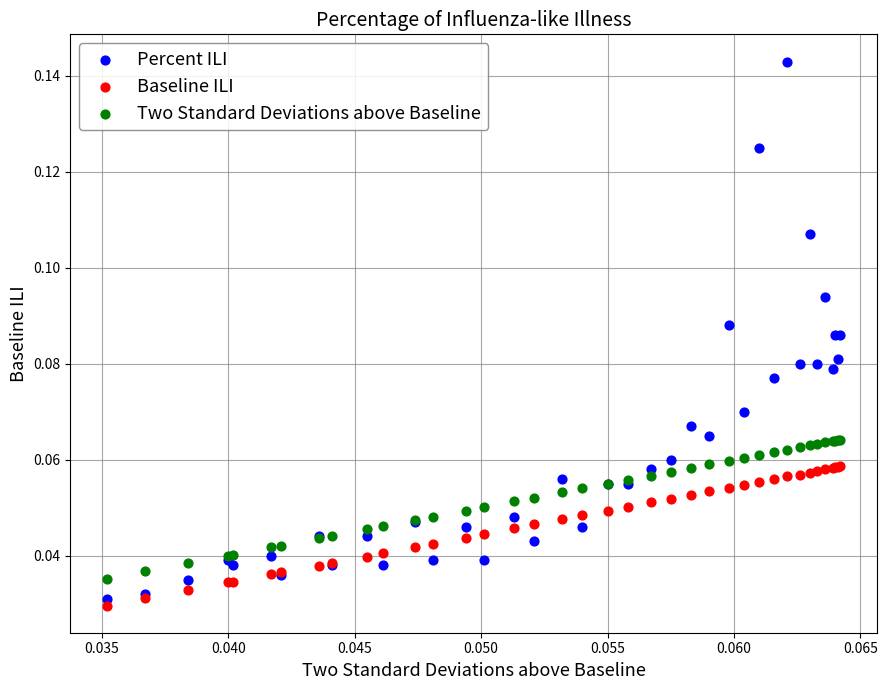

Which series contains the highest Y value?

Percent ILI